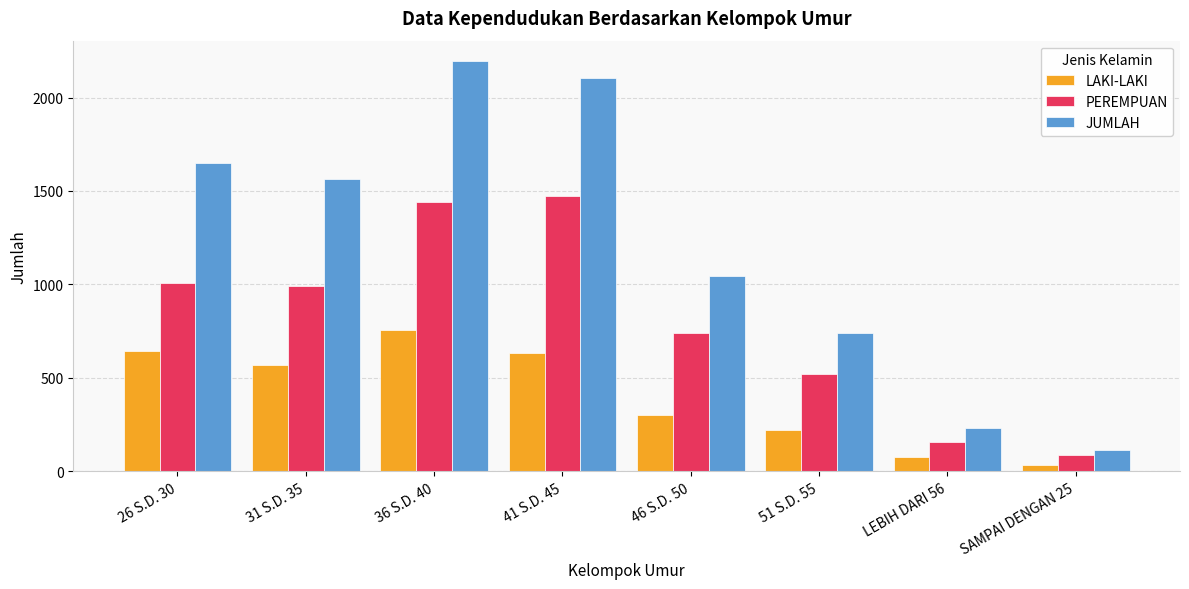

What is the sum of the LAKI-LAKI values at 51 S.D. 55 and 26 S.D. 30?

862